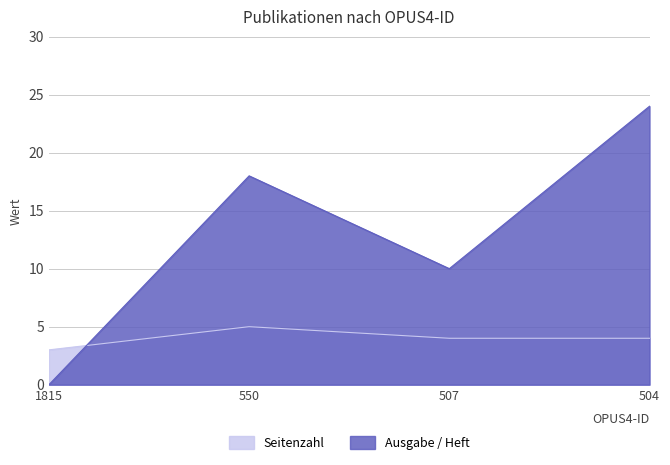

What is the greatest value displayed?

24